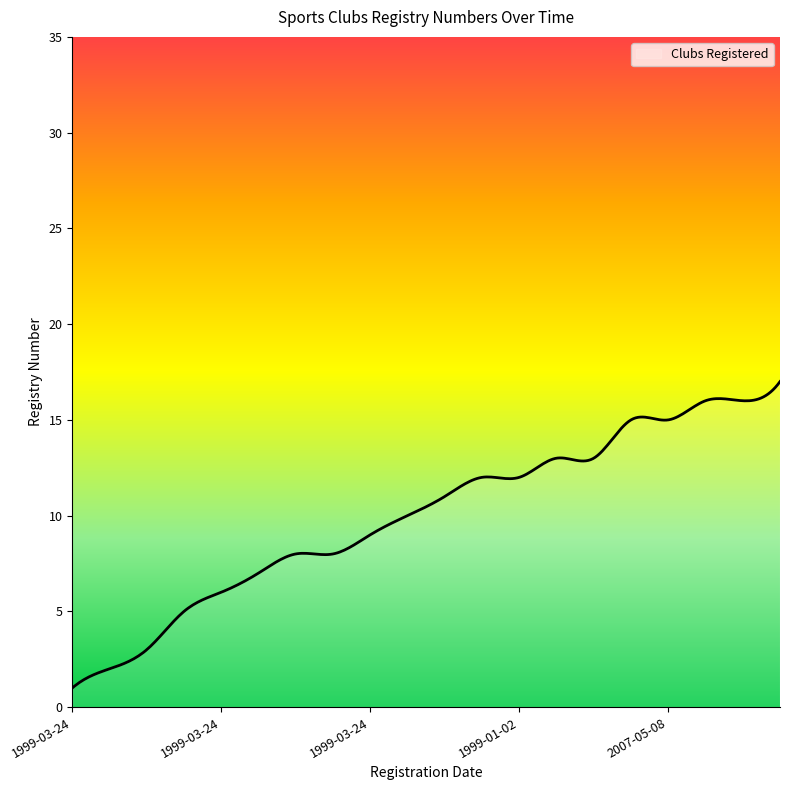

What is the difference between the maximum and minimum values?

16.0